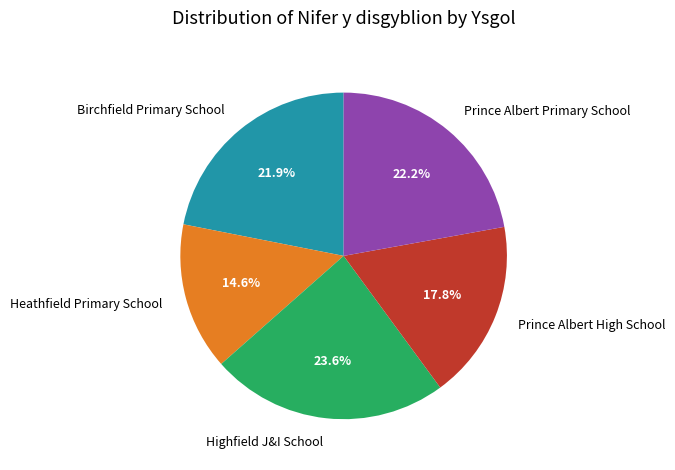

Count the number of slices in the pie.

5